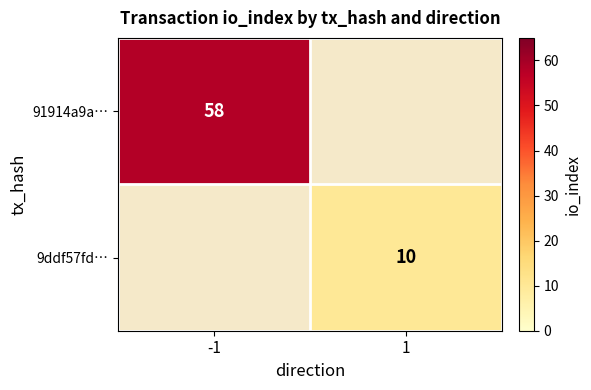

The value of 91914a9a… at -1 is 58. True or false?

True